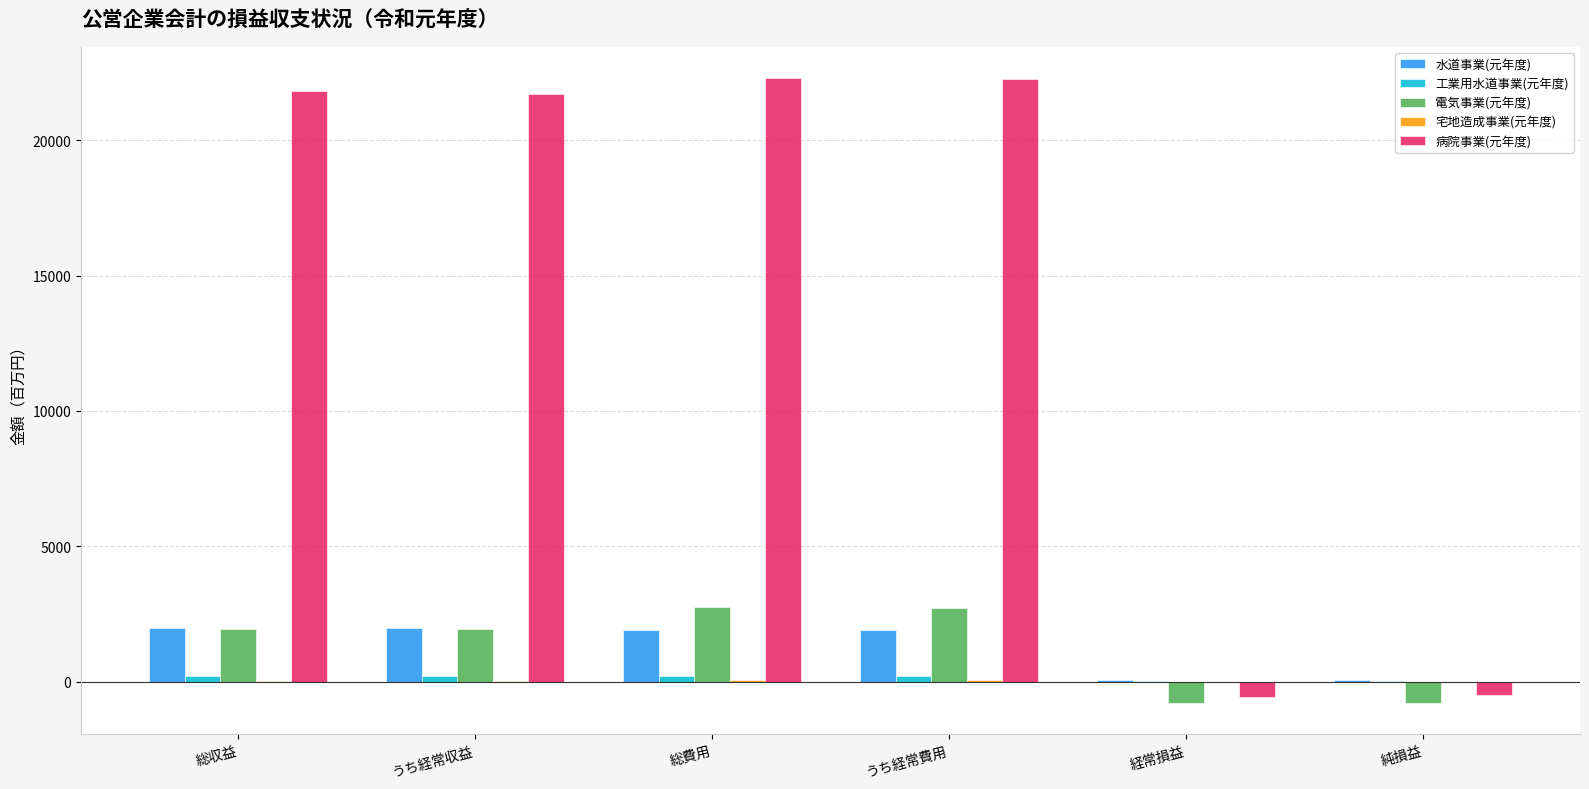

What is the greatest value displayed?

22292